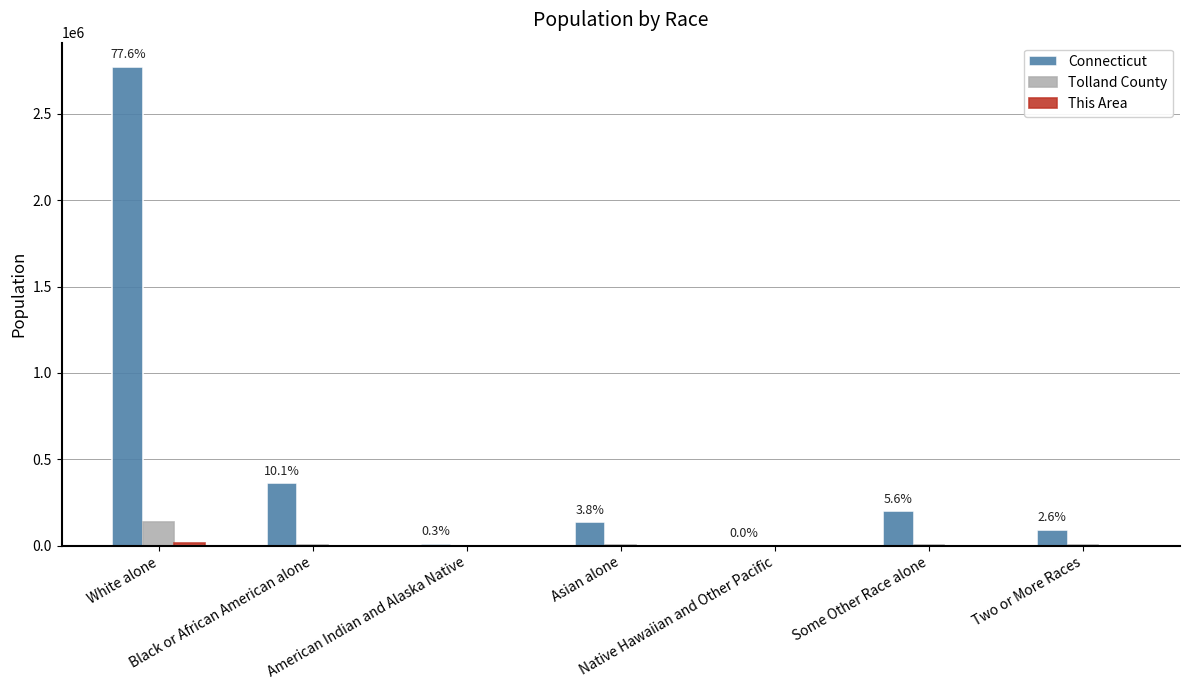

The value of Connecticut at Some Other Race alone is 291608. True or false?

False